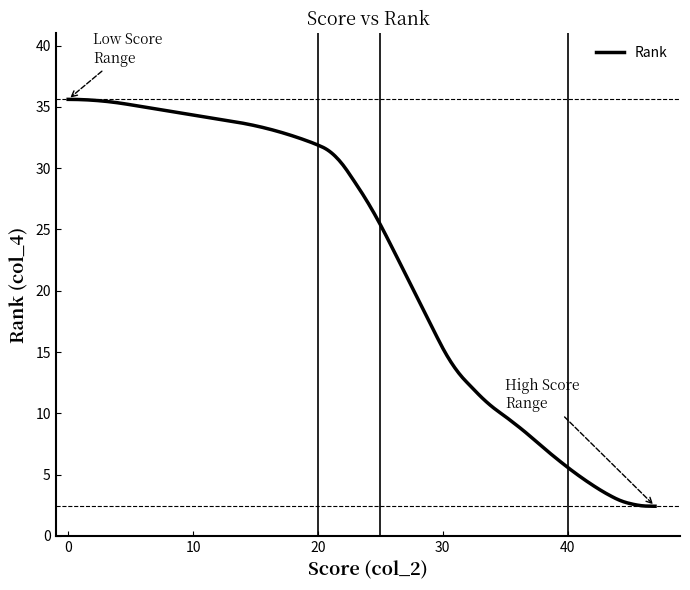

What is the minimum value shown in the chart?

2.4